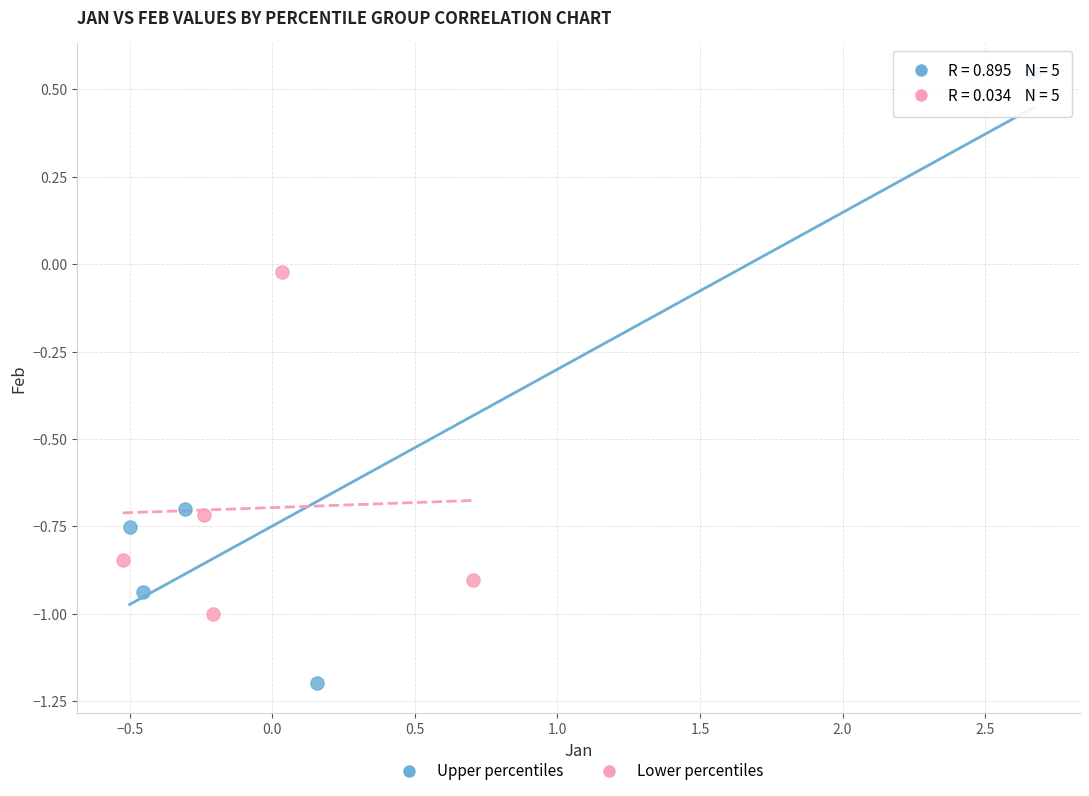

Which series has the largest Y range (max minus min)?

Upper percentiles